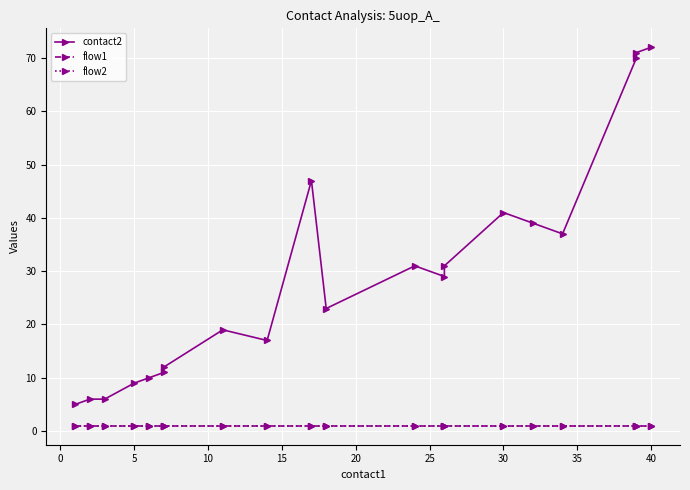

Reading left to right, extract all data points from this chart.

contact2: 5	6	6	9	10	11	12	19	17	47	23	31	29	31	41	39	37	70	71	72
flow1: 1	1	1	1	1	1	1	1	1	1	1	1	1	1	1	1	1	1	1	1
flow2: 1	1	1	1	1	1	1	1	1	1	1	1	1	1	1	1	1	1	1	1